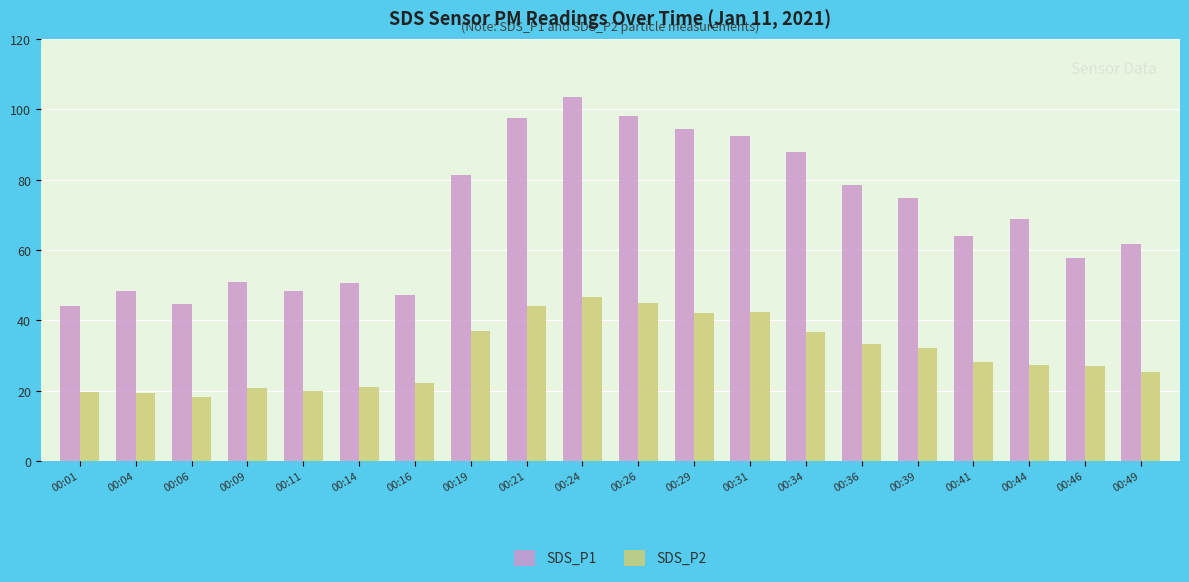

Count the number of data series in this chart.

2